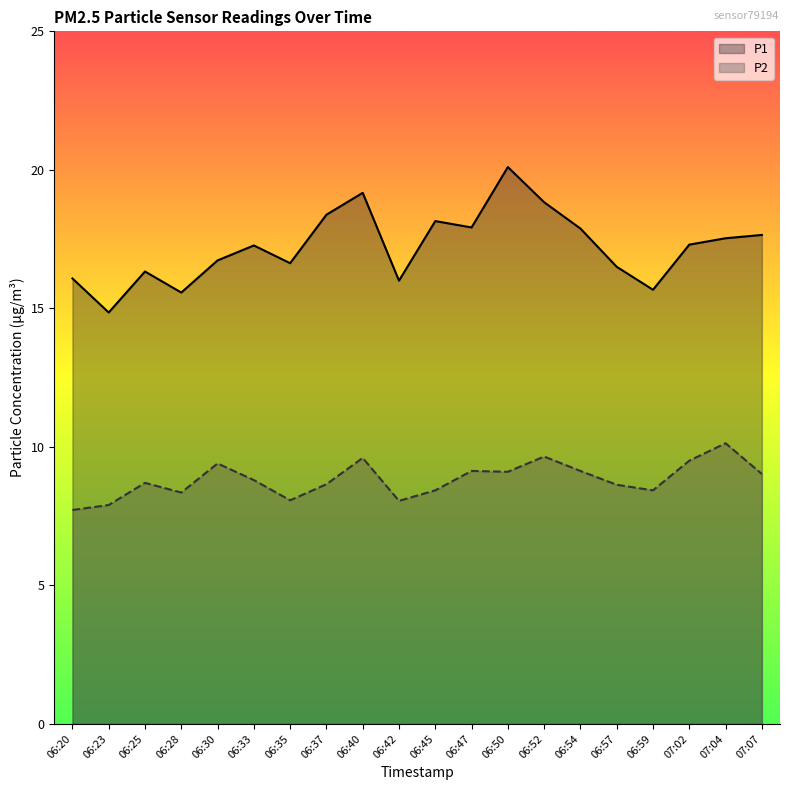

What is the difference between the maximum and minimum values in the P1 series?

5.3